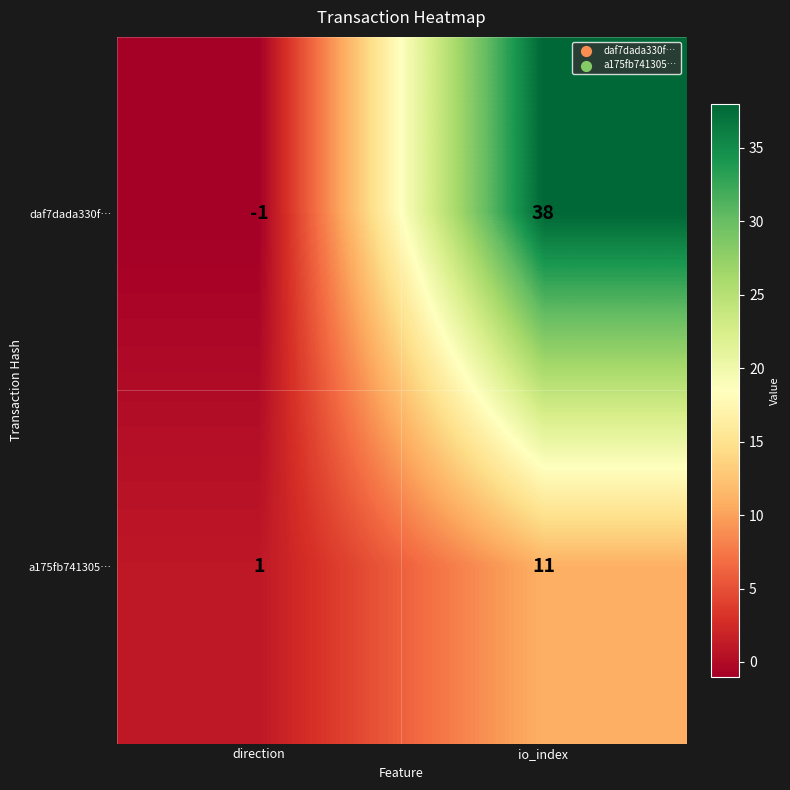

Count the number of categories in the chart.

2